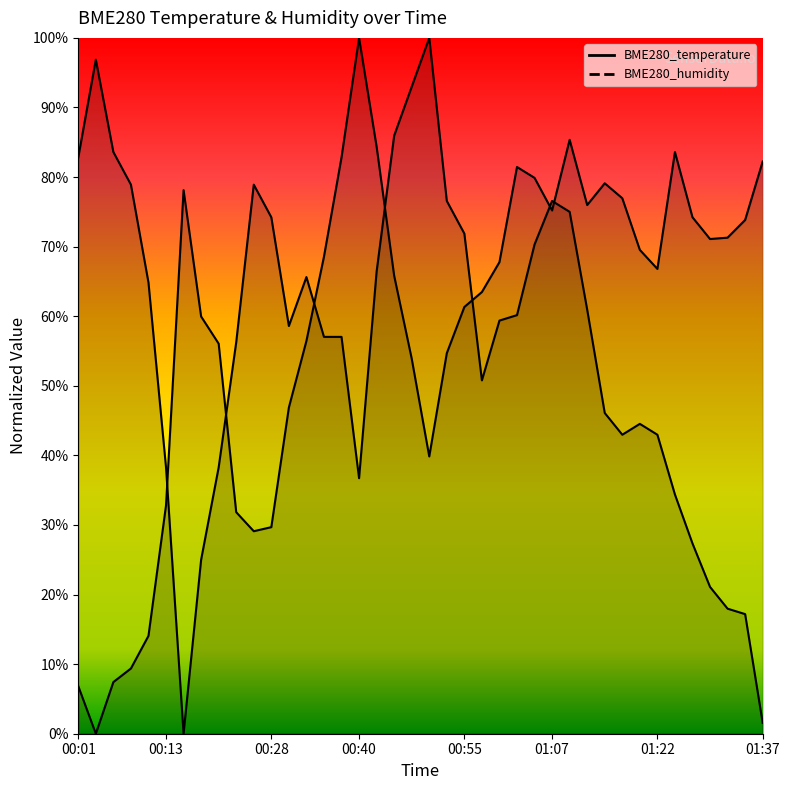

What are all the series names shown in the legend?

BME280_temperature, BME280_humidity